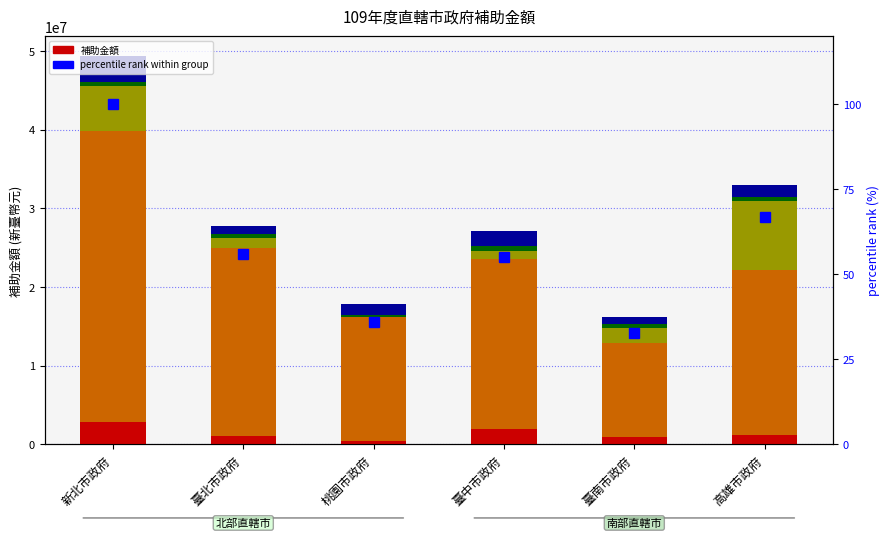

Reading right to left, what are all the values shown in this chart?

在營軍人家屬生活扶助: 1239867.0	947313.0	1917036.0	396066.0	1137515.0	2799348.0
役男徵兵檢查及複檢經費: 21000000.0	12000000.0	21599092.0	15800000.0	23840275.0	37000000.0
軍人公墓管理維護、整修建: 8690000.0	1875000.0	1126000.0	0.0	1307000.0	5780000.0
替代役役男入營輸送作業: 528870.0	531000.0	528000.0	319479.0	444899.0	499016.0
替代役役男家屬生活扶助: 1551192.0	878017.0	2002936.0	1311283.0	1012270.0	3328787.0
percentile rank within group: 66.8	32.9	55.0	36.1	56.1	100.0